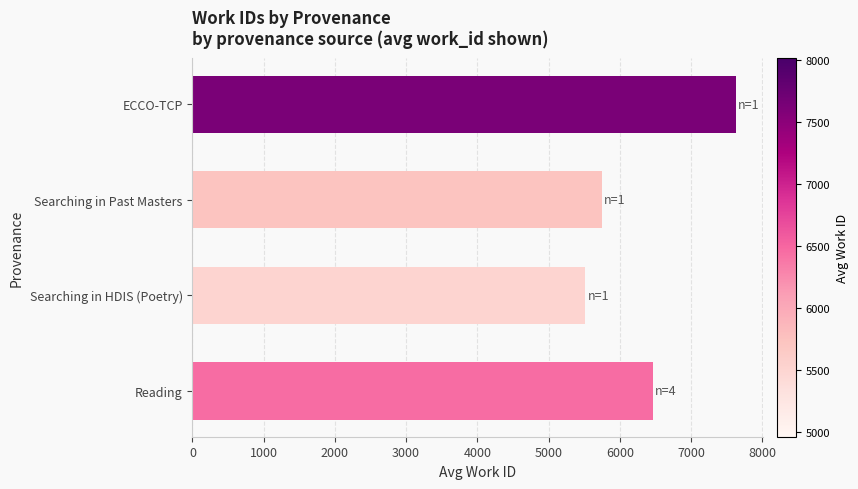

At which label is the value closest to 6573?

Reading